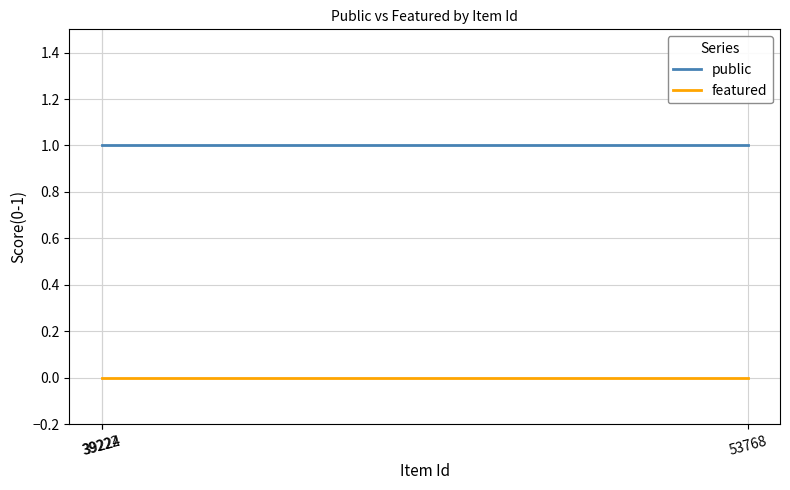

Which label corresponds to the smallest value in the chart?

53768